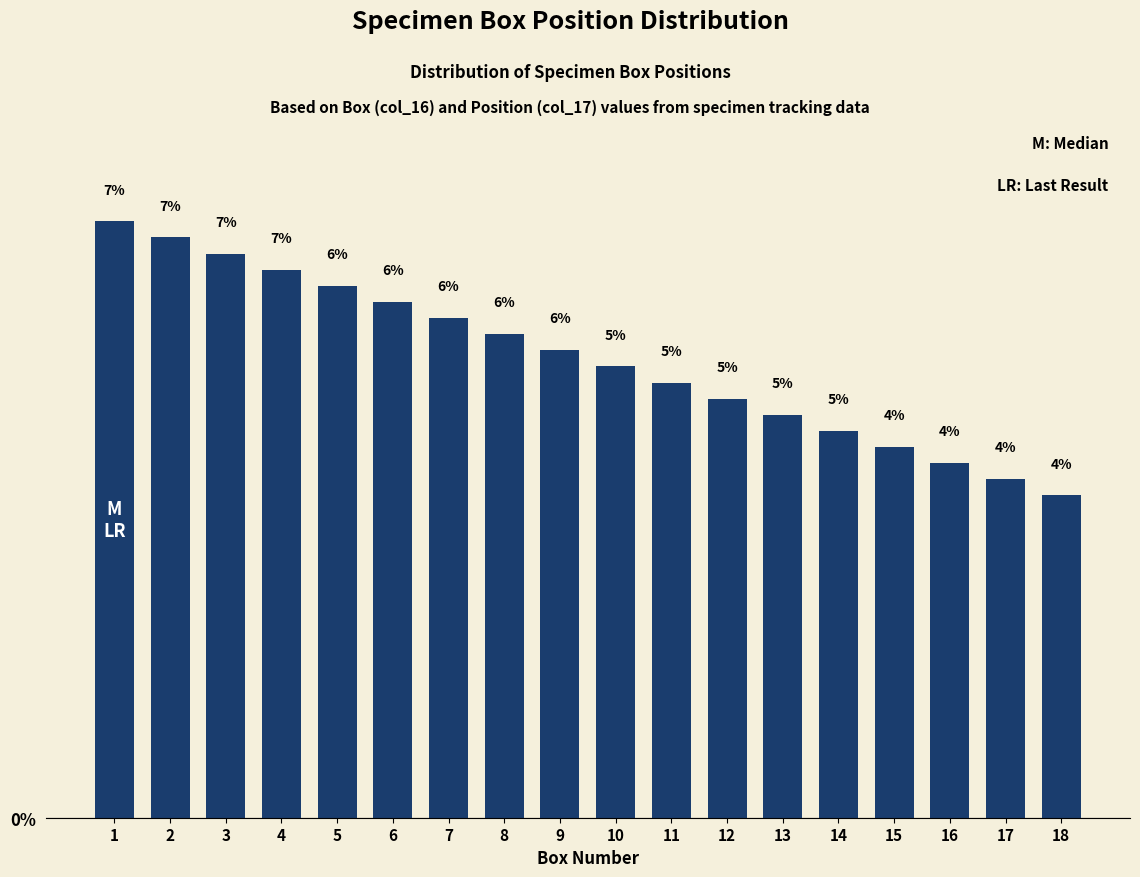

What is the ratio of the value at 8 to the value at 18?

1.5